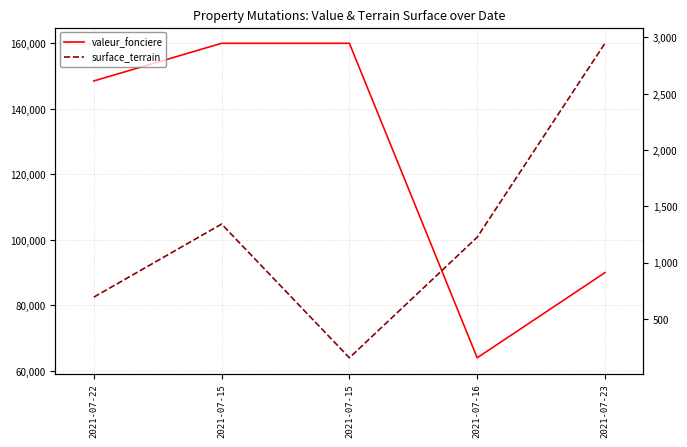

True or false: valeur_fonciere has more than 1 points higher than both neighbors.

False